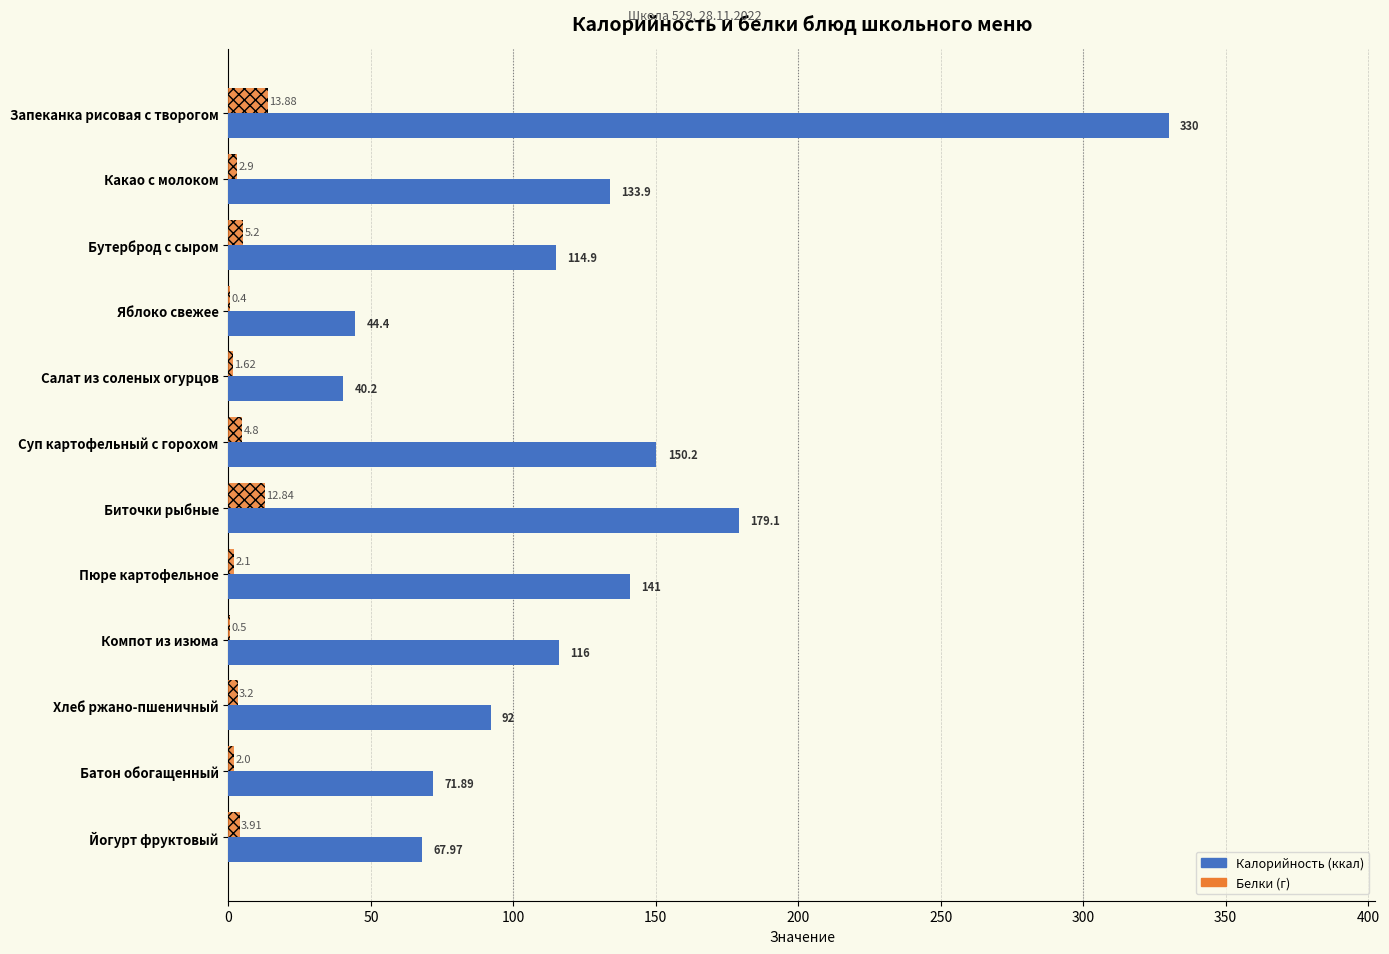

Count the number of categories in the chart.

12